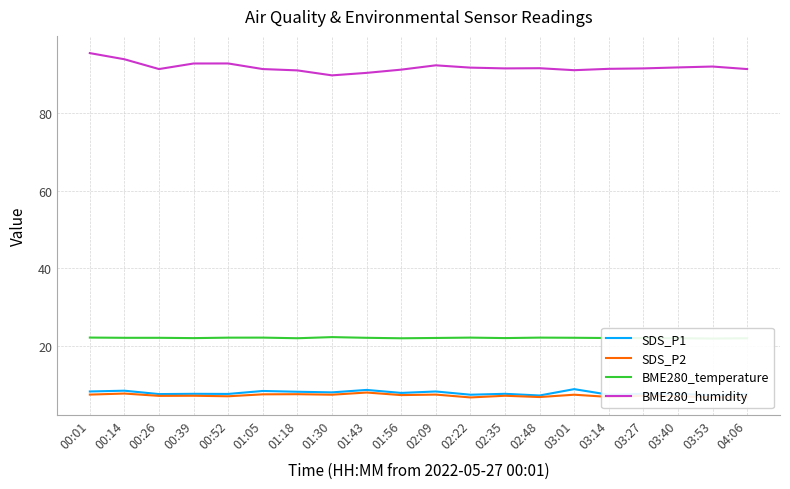

Which category has the lowest value across all series?

02:22